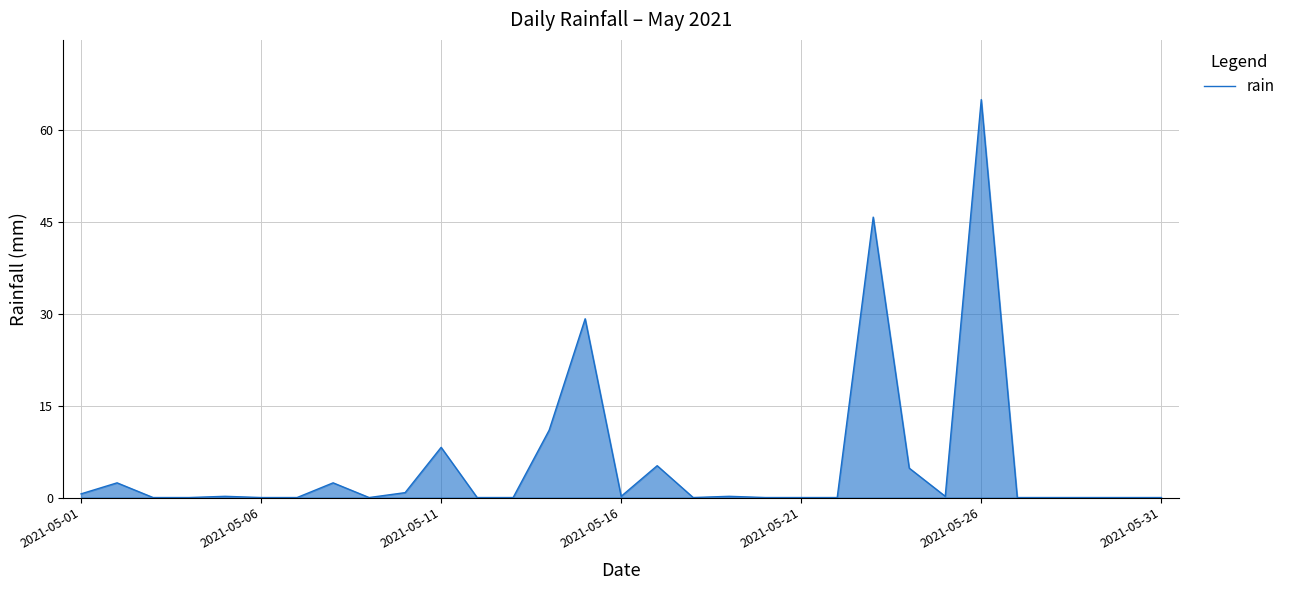

What is the maximum value shown in the chart?

65.0